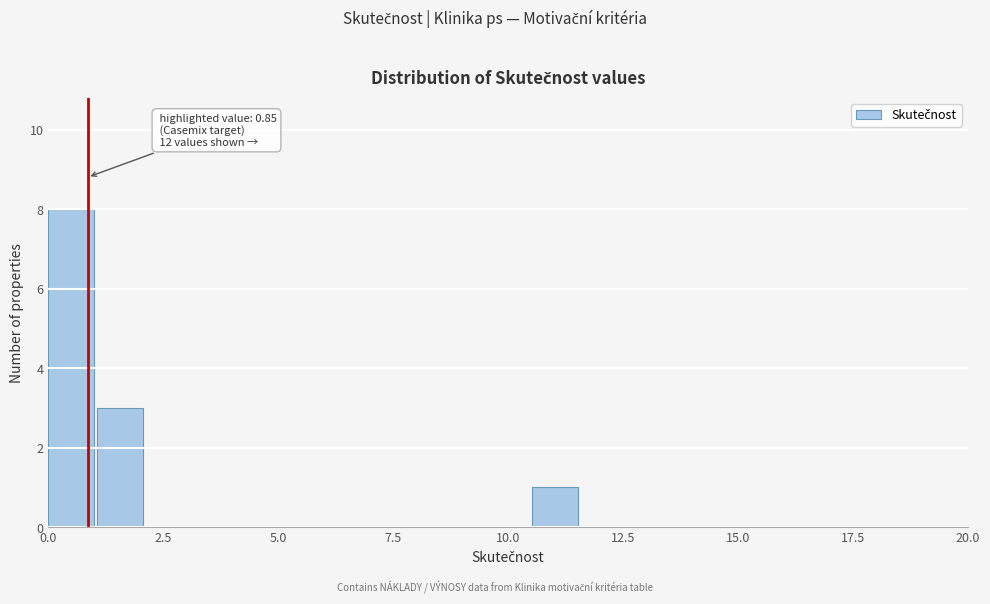

Around what value on the x-axis is the tallest bar? Give the approximate position of its centre, as read against the axis.

0.5